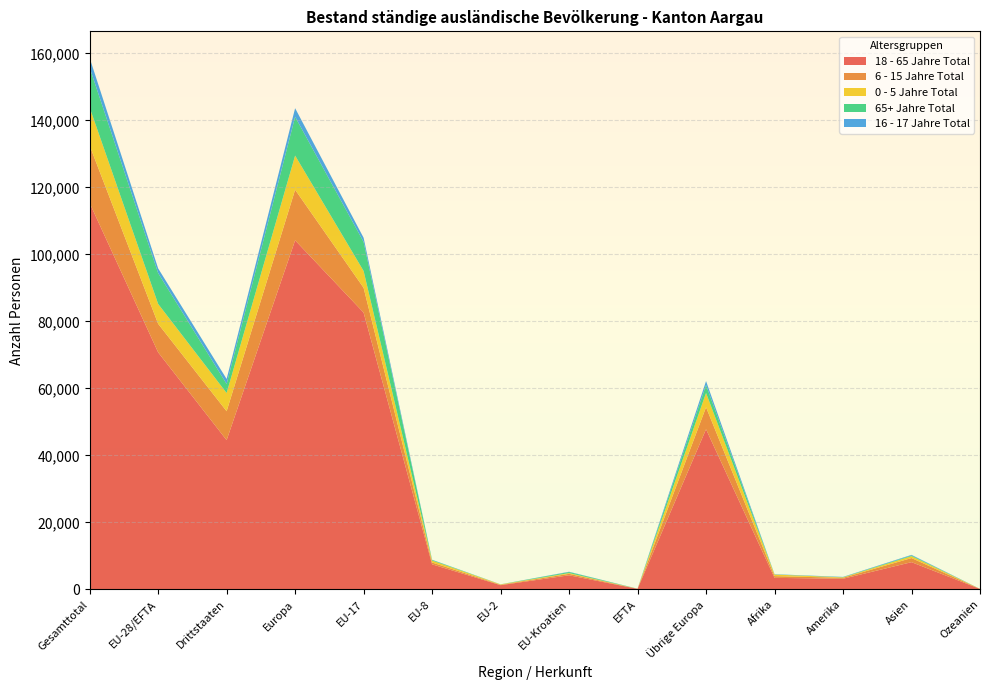

Reading left to right, list all the values displayed in this chart.

18 - 65 Jahre Total: 115332	70767	44565	104203	82640	7498	1280	4225	182	47814	3461	3185	8143	154
6 - 15 Jahre Total: 17162	8528	8634	15097	7396	552	127	436	17	6569	514	297	1230	12
0 - 5 Jahre Total: 11357	5922	5435	10190	5018	567	102	226	9	4268	469	122	567	8
65+ Jahre Total: 11900	9203	2697	11579	8668	183	18	312	22	2376	29	73	211	3
16 - 17 Jahre Total: 2896	1405	1491	2570	1242	67	10	85	1	1165	78	72	174	1